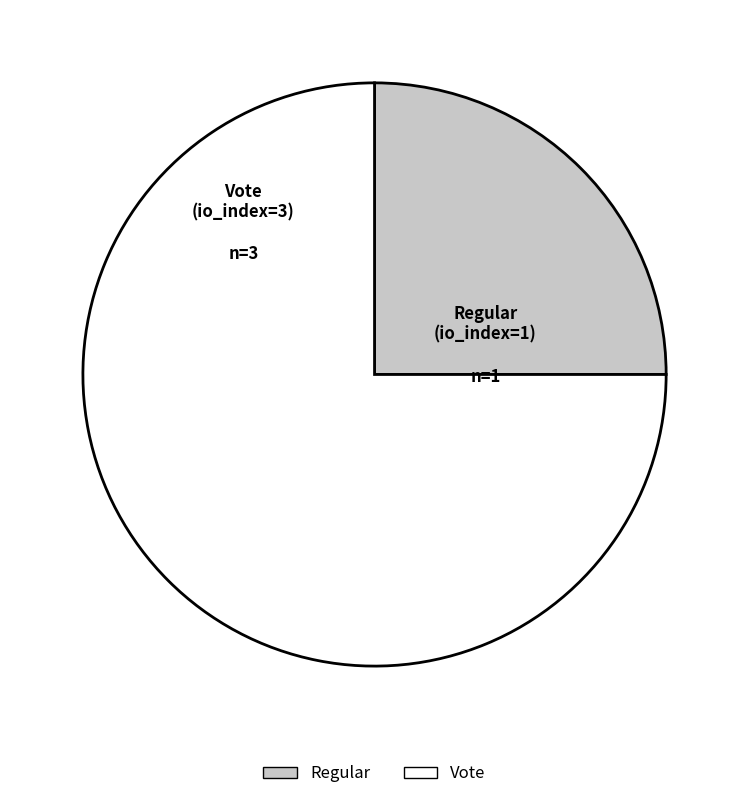

Is there any slice that represents more than half of the pie?

Yes